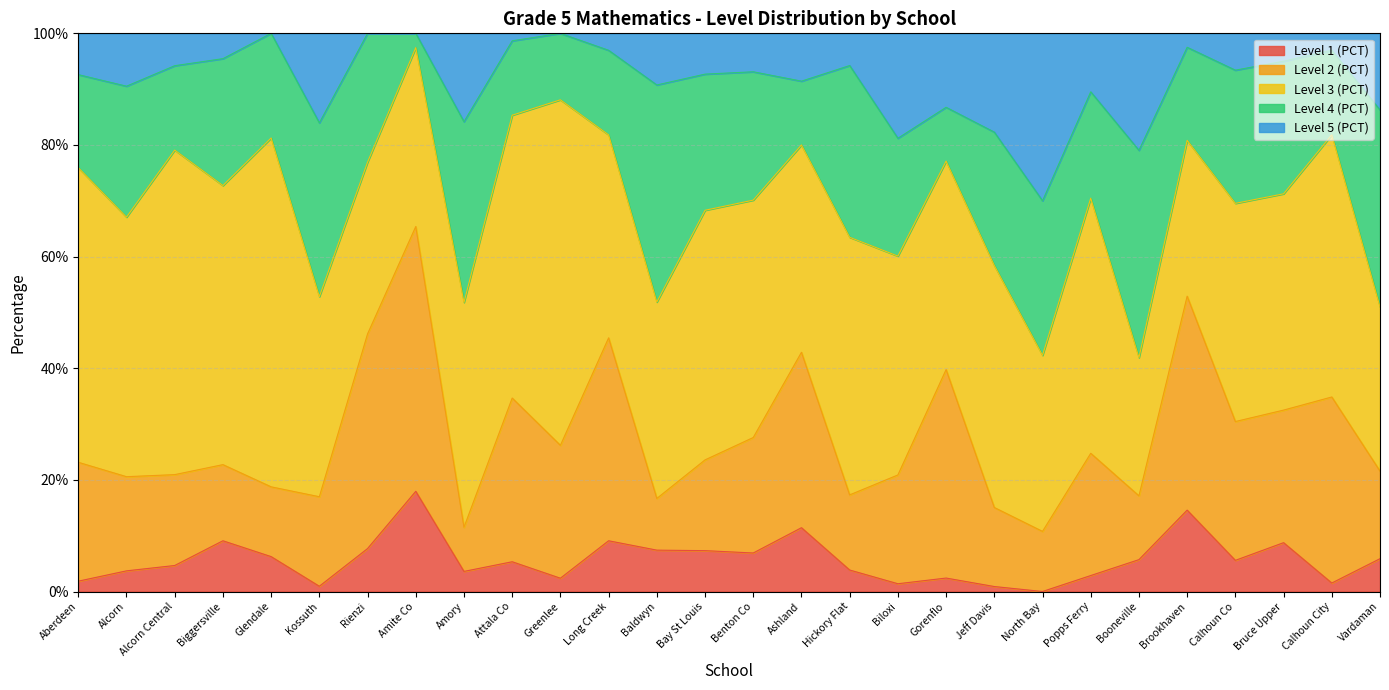

Where is Level 1 (PCT) nearest to the value 0?

North Bay